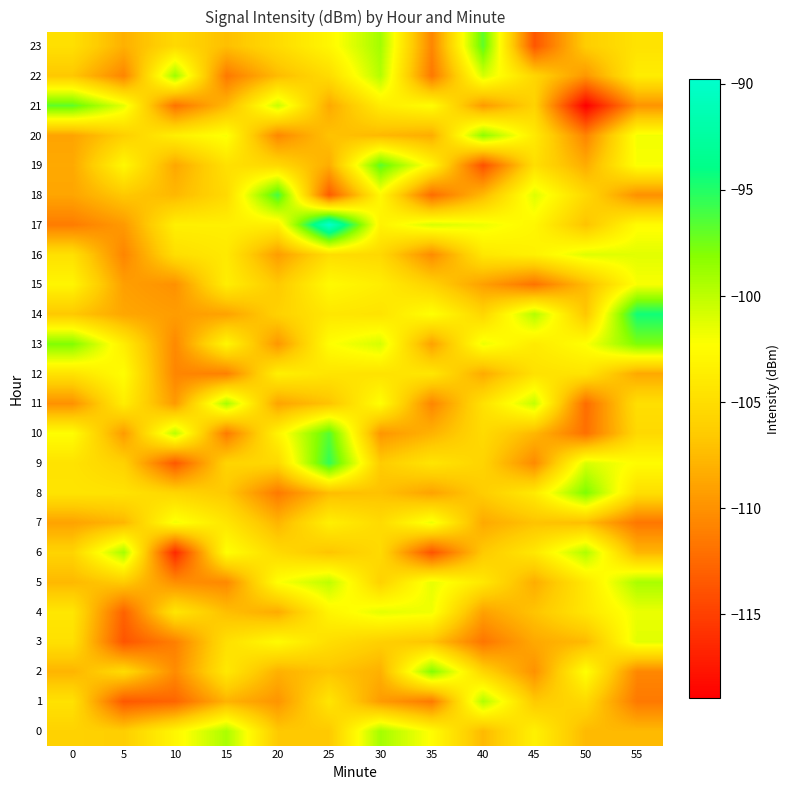

Reading left to right, extract all data points from this chart.

0: 0=-105.9	5=-106.2	10=-103.0	15=-99.4	20=-106.6	25=-106.6	30=-99.1	35=-102.5	40=-107.5	45=-103.4	50=-107.5	55=-107.5
1: 0=-104.6	5=-113.5	10=-112.7	15=-107.9	20=-109.8	25=-104.3	30=-109.4	35=-111.4	40=-99.6	45=-106.5	50=-105.3	55=-111.5
2: 0=-107.9	5=-105.2	10=-110.4	15=-104.1	20=-108.1	25=-106.8	30=-108.1	35=-98.0	40=-105.7	45=-110.0	50=-102.2	55=-110.6
3: 0=-104.8	5=-113.7	10=-111.1	15=-104.8	20=-102.6	25=-104.9	30=-106.1	35=-106.9	40=-111.7	45=-108.6	50=-107.5	55=-101.3
4: 0=-104.2	5=-112.9	10=-104.3	15=-107.2	20=-108.4	25=-103.1	30=-101.4	35=-101.8	40=-109.1	45=-106.9	50=-104.3	55=-101.6
5: 0=-107.6	5=-106.4	10=-110.2	15=-110.5	20=-102.3	25=-100.0	30=-105.9	35=-101.5	40=-104.1	45=-108.3	50=-104.1	55=-99.3
6: 0=-105.8	5=-99.2	10=-116.4	15=-102.2	20=-105.3	25=-106.8	30=-105.2	35=-113.8	40=-106.5	45=-104.1	50=-99.5	55=-107.7
7: 0=-108.9	5=-107.7	10=-101.9	15=-104.3	20=-107.8	25=-103.5	30=-105.2	35=-101.6	40=-108.5	45=-107.0	50=-107.2	55=-111.6
8: 0=-104.4	5=-104.5	10=-105.6	15=-106.6	20=-111.4	25=-107.3	30=-107.0	35=-108.9	40=-106.3	45=-104.0	50=-97.9	55=-104.9
9: 0=-104.6	5=-105.9	10=-113.5	15=-105.7	20=-105.4	25=-95.5	30=-106.4	35=-104.4	40=-105.8	45=-110.4	50=-100.9	55=-102.5
10: 0=-102.4	5=-109.4	10=-99.8	15=-111.4	20=-103.2	25=-96.6	30=-109.7	35=-107.9	40=-105.2	45=-107.7	50=-112.0	55=-105.3
11: 0=-110.0	5=-103.7	10=-109.4	15=-99.2	20=-108.8	25=-106.9	30=-102.3	35=-110.7	40=-104.7	45=-100.2	50=-112.2	55=-104.9
12: 0=-104.5	5=-102.4	10=-110.7	15=-111.1	20=-103.5	25=-104.4	30=-104.6	35=-104.2	40=-108.4	45=-104.7	50=-104.4	55=-108.6
13: 0=-97.9	5=-103.7	10=-110.5	15=-102.9	20=-109.6	25=-102.4	30=-100.9	35=-109.0	40=-101.7	45=-103.9	50=-102.2	55=-97.8
14: 0=-106.6	5=-108.7	10=-109.3	15=-109.0	20=-105.9	25=-104.2	30=-104.5	35=-102.2	40=-105.6	45=-99.6	50=-106.7	55=-94.4
15: 0=-103.0	5=-109.1	10=-110.0	15=-103.6	20=-106.5	25=-102.7	30=-103.7	35=-105.9	40=-109.1	45=-111.9	50=-107.5	55=-102.1
16: 0=-104.7	5=-110.7	10=-104.9	15=-104.0	20=-109.3	25=-105.0	30=-105.4	35=-110.3	40=-104.1	45=-103.3	50=-101.2	55=-101.3
17: 0=-111.3	5=-109.5	10=-103.5	15=-103.5	20=-103.5	25=-89.8	30=-103.3	35=-100.9	40=-101.7	45=-102.9	50=-106.9	55=-102.5
18: 0=-108.8	5=-106.6	10=-107.6	15=-105.3	20=-96.1	25=-113.3	30=-102.8	35=-112.3	40=-107.6	45=-101.1	50=-105.4	55=-110.1
19: 0=-108.6	5=-102.8	10=-108.6	15=-104.7	20=-105.4	25=-108.3	30=-96.8	35=-103.0	40=-113.9	45=-104.9	50=-108.3	55=-102.1
20: 0=-108.9	5=-106.1	10=-103.5	15=-102.1	20=-110.6	25=-107.0	30=-107.6	35=-108.3	40=-98.4	45=-104.0	50=-110.8	55=-101.8
21: 0=-96.9	5=-101.4	10=-111.9	15=-107.6	20=-100.4	25=-108.5	30=-103.8	35=-102.4	40=-109.4	45=-105.9	50=-119.0	55=-109.8
22: 0=-106.7	5=-110.8	10=-98.9	15=-111.5	20=-107.4	25=-105.1	30=-99.7	35=-111.5	40=-100.8	45=-105.6	50=-109.7	55=-103.7
23: 0=-104.8	5=-108.1	10=-105.3	15=-107.2	20=-105.2	25=-102.9	30=-99.1	35=-110.7	40=-96.8	45=-113.6	50=-106.2	55=-104.5